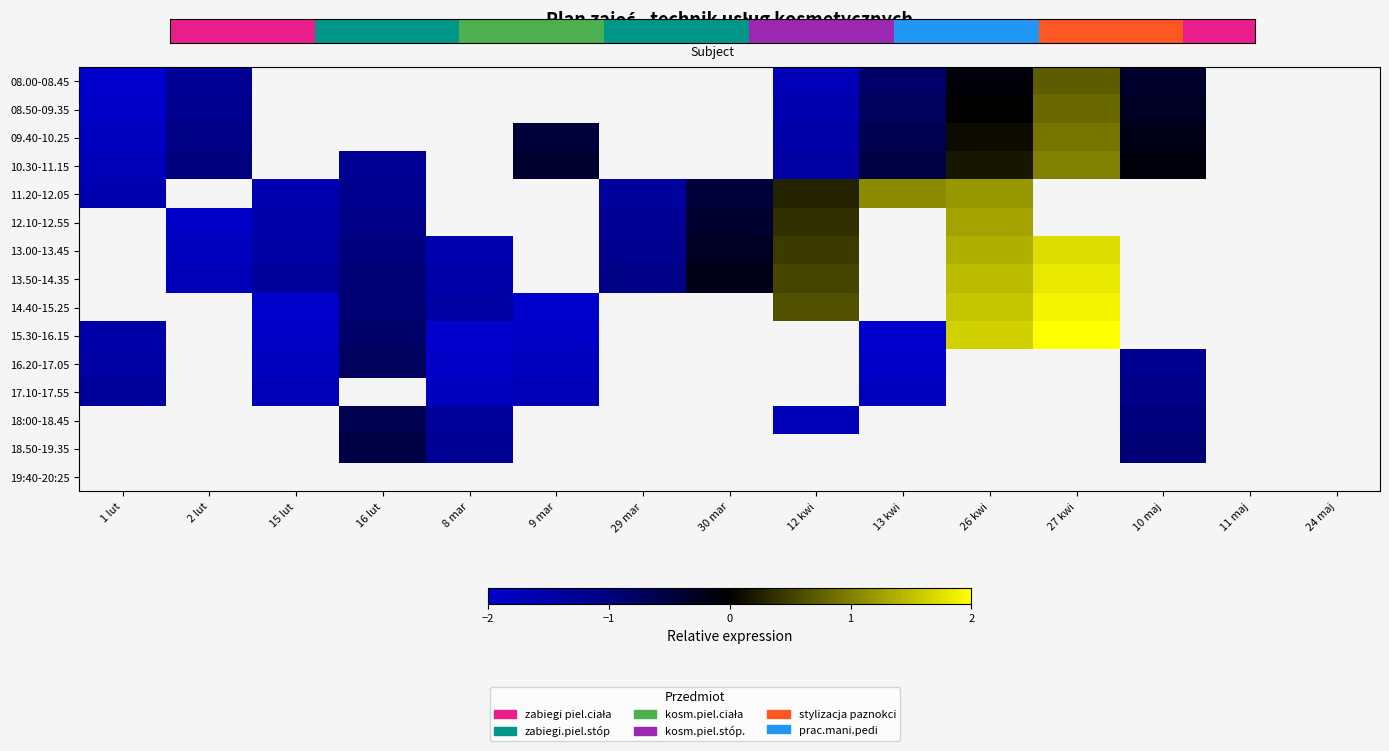

How many values in the 11.20-12.05 series are below 0?

5